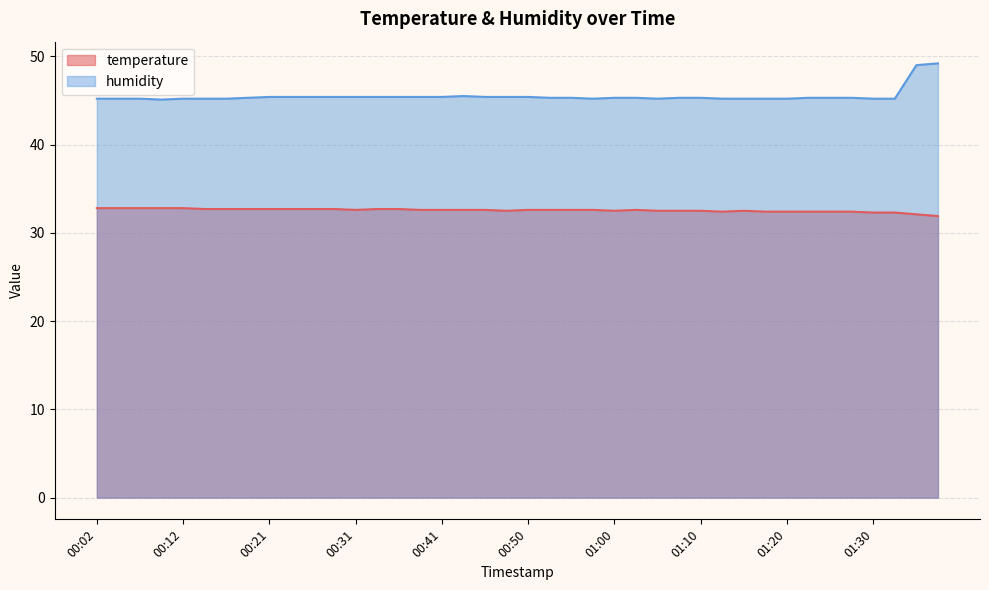

What position from the right is 00:33?

27